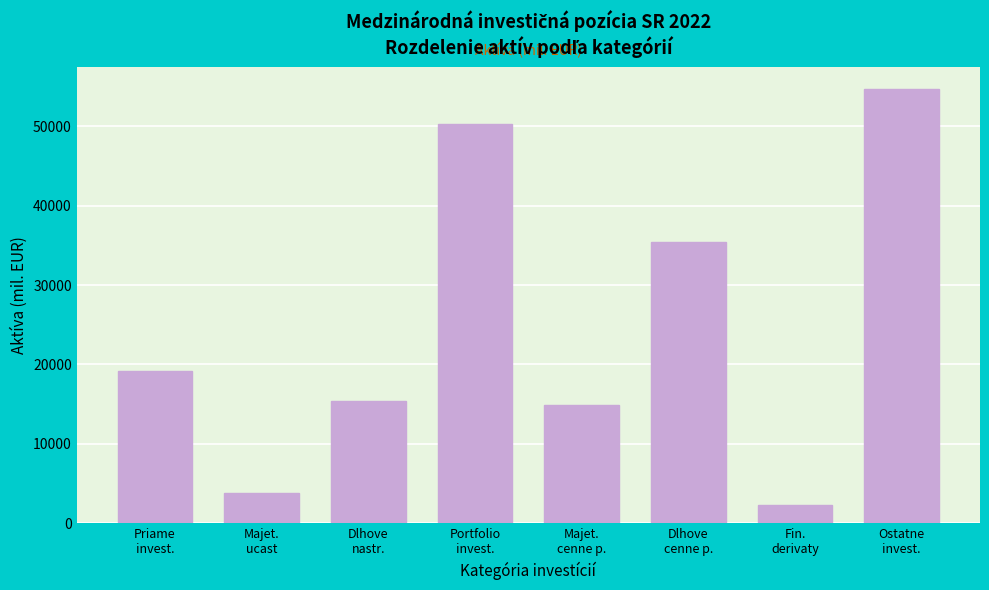

What is the value of the 1st bar from the left?

19221.8